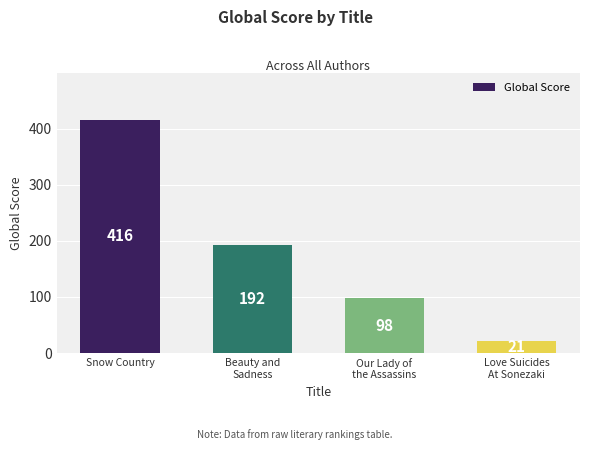

What is the difference between the second highest and second lowest values?

94